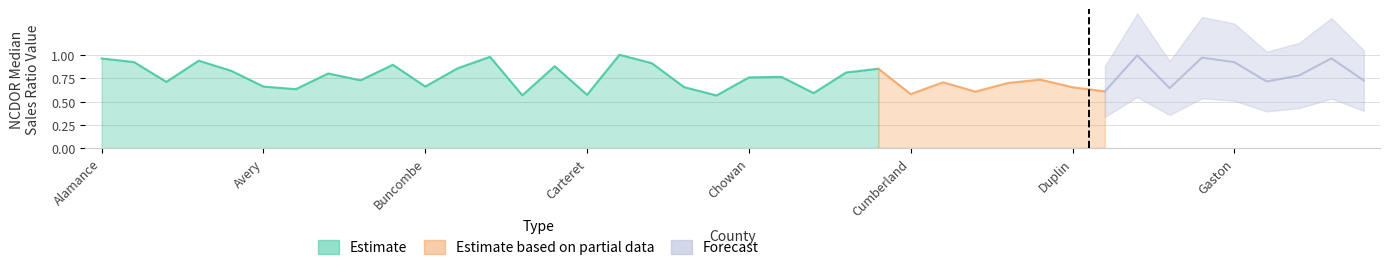

What is the value of the NCDOR Median Sales Ratio point at the 10th from the left?

0.9